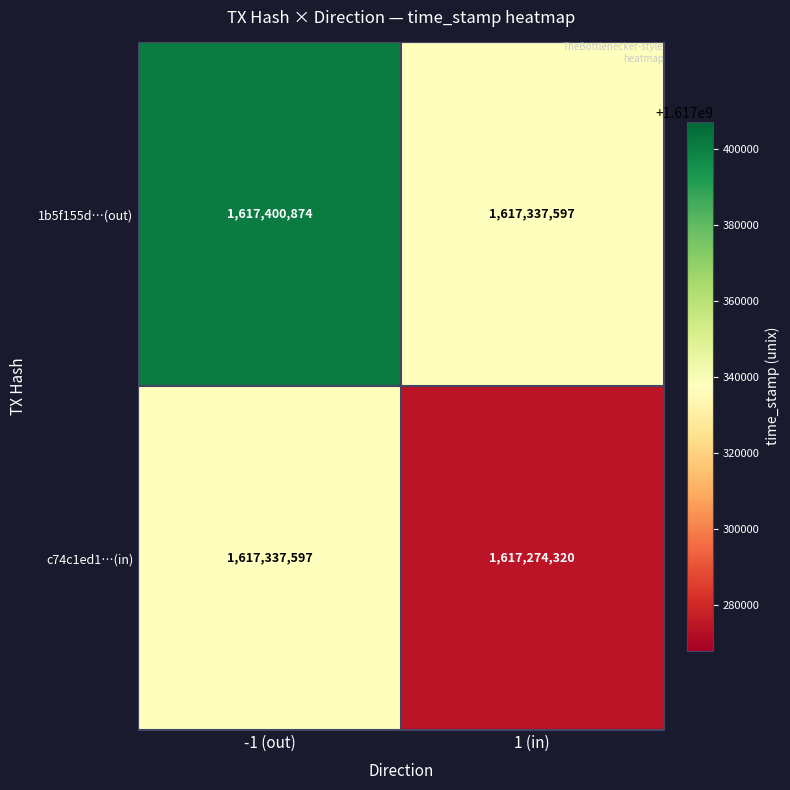

At which category does the chart reach its peak across all series?

-1 (out)